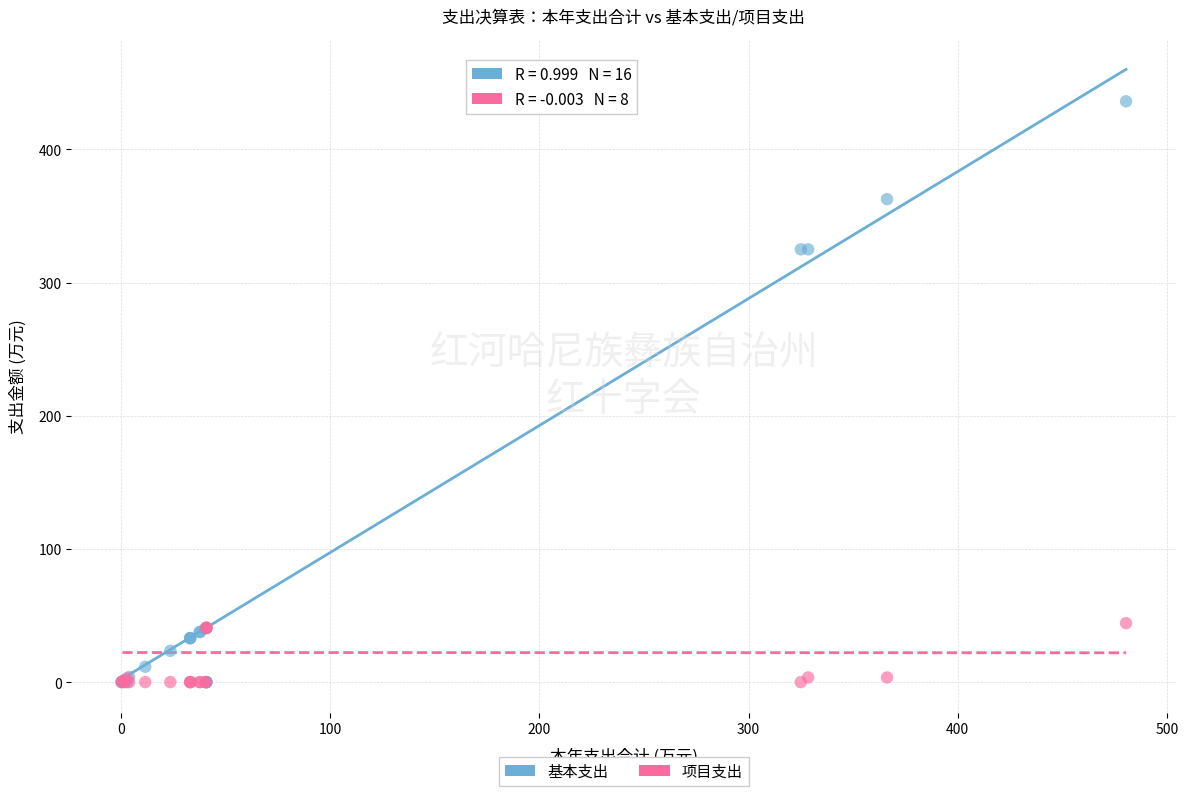

What are all the series names shown in the legend?

基本支出, 项目支出